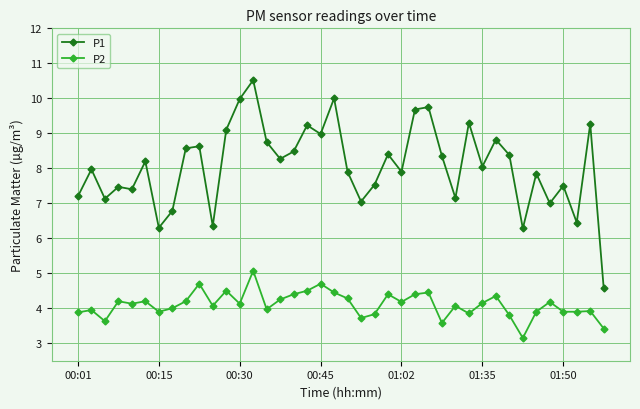

True or false: P1 has more than 1 points higher than both neighbors.

True